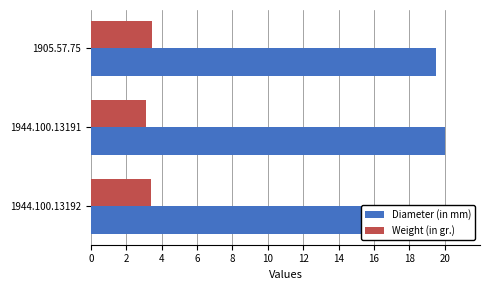

At how many categories does at least one series exceed 15?

3